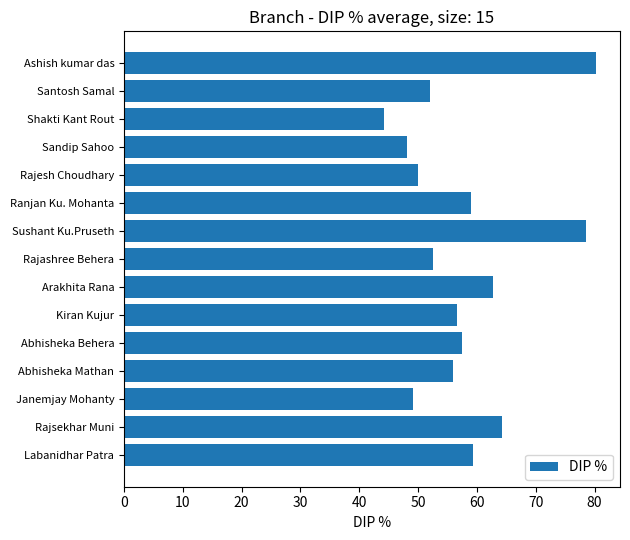

Where is the data nearest to the value 62?

Arakhita Rana